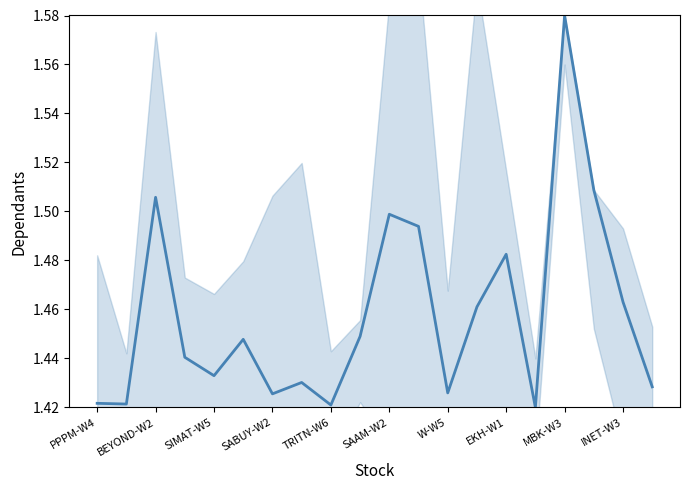

What is the minimum value shown in the chart?

1.4